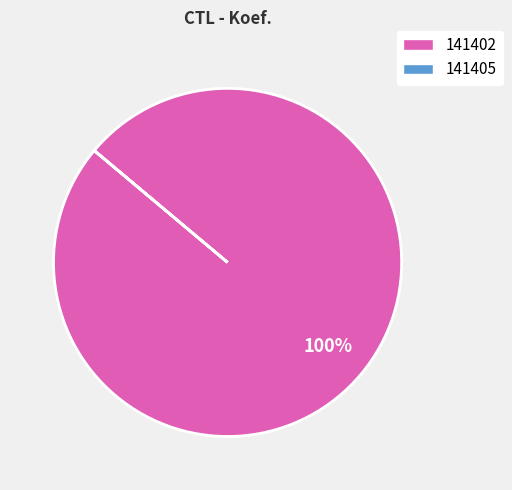

To the nearest percent, what is the average slice percentage?

50%